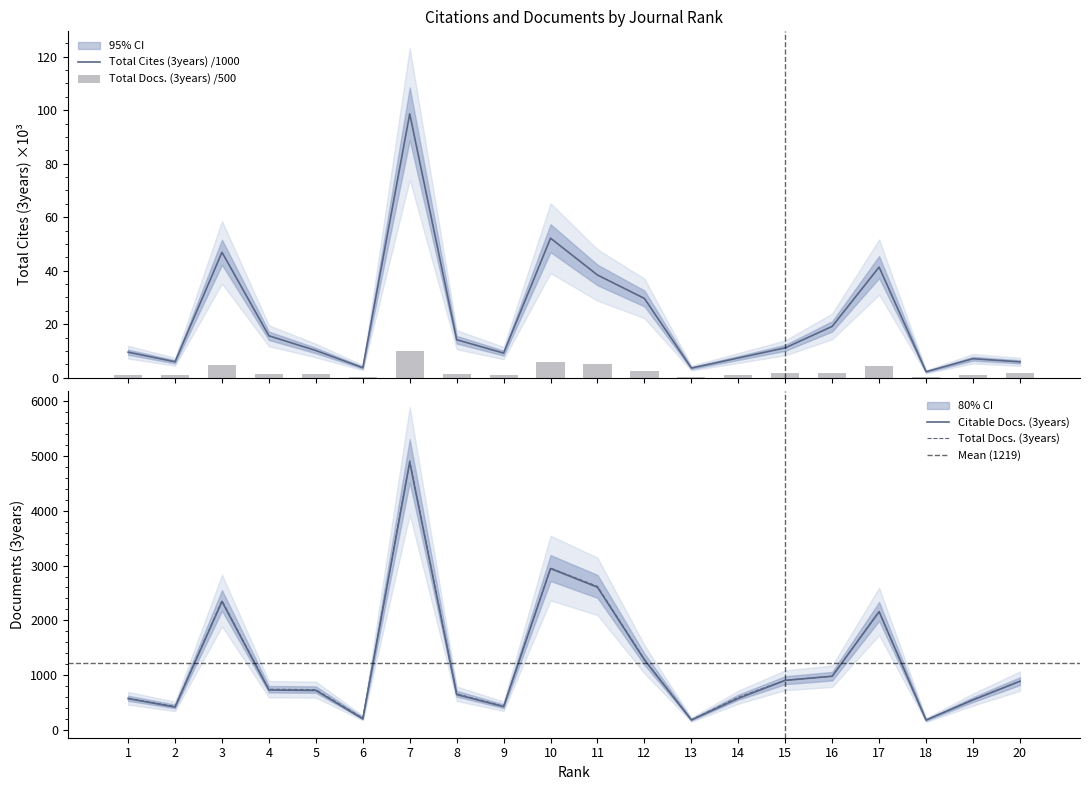

Which series has the widest spread of values?

Citable Docs. (3years)